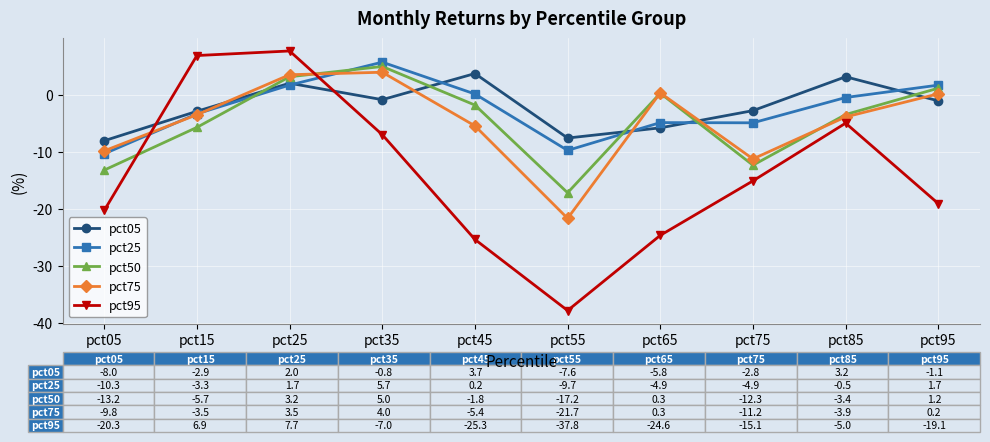

At which category does pct50 reach its first local peak?

pct35